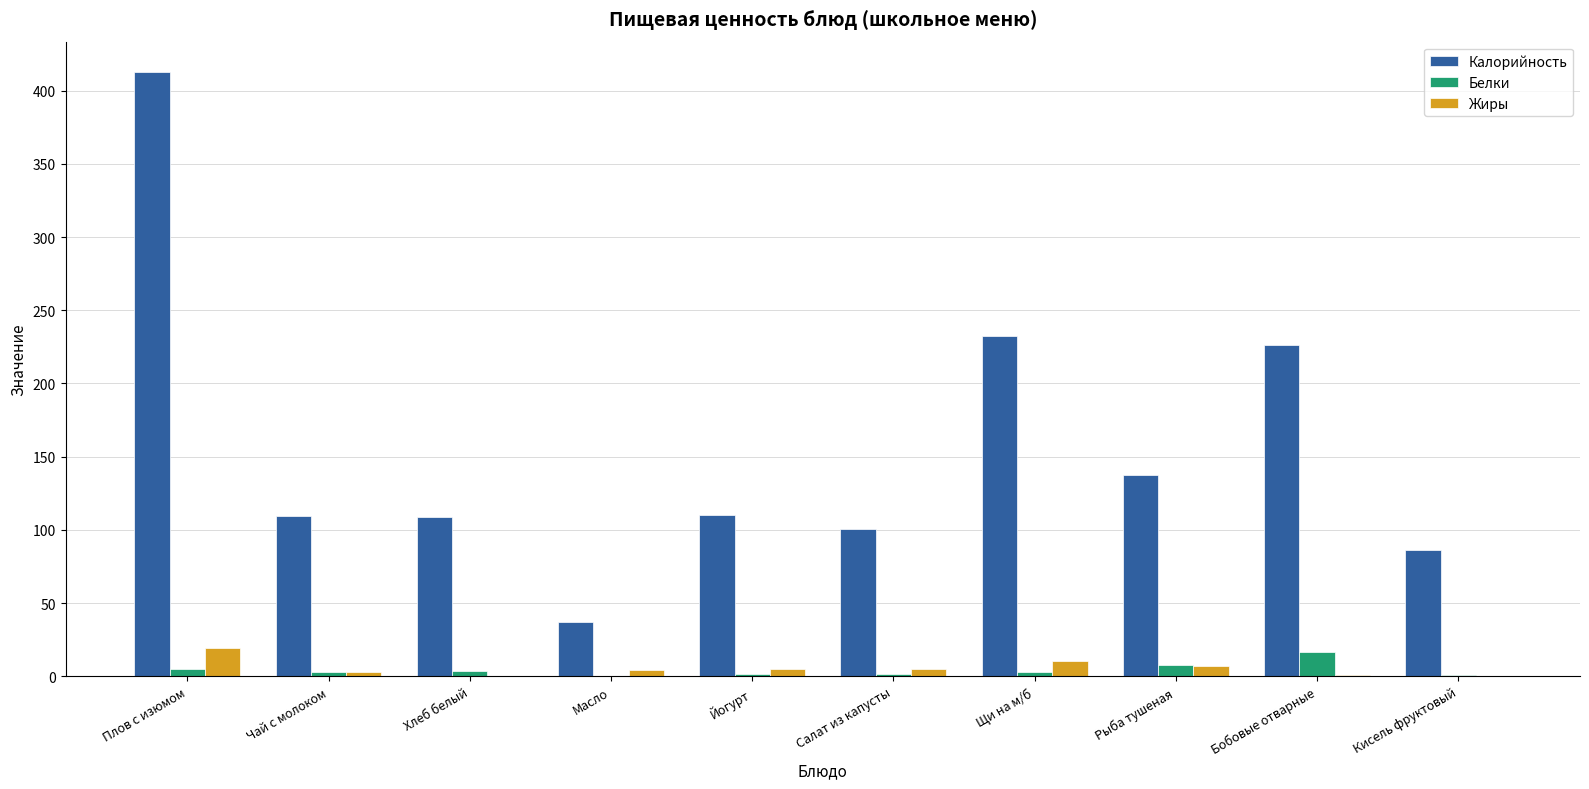

What is the sum of all Калорийность values?

1561.2